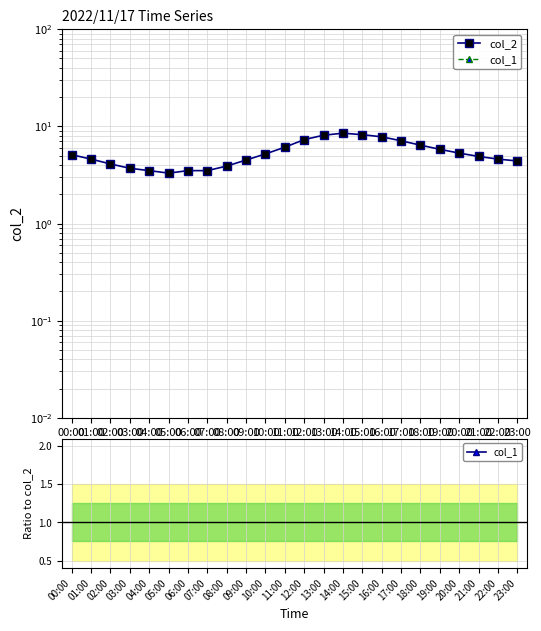

Between 08:00 and 05:00, which is larger?

08:00